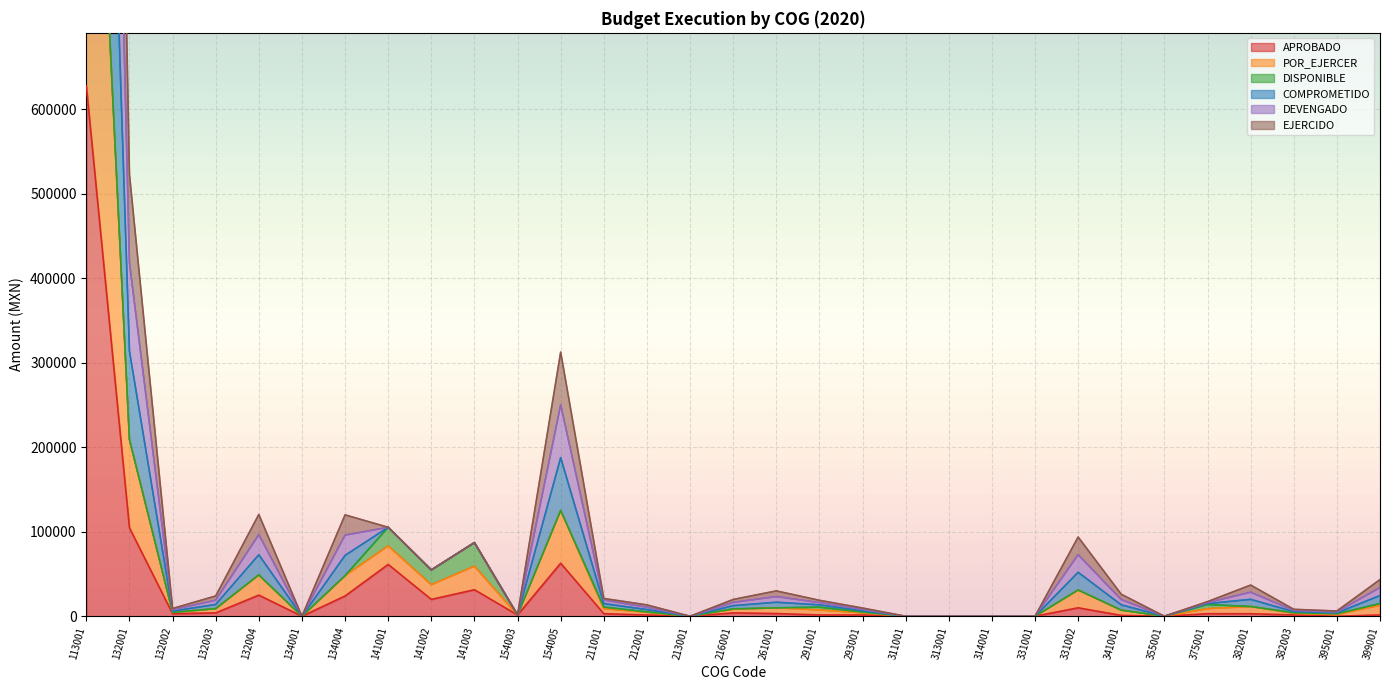

Rank the categories by POR_EJERCER value from lowest to highest.

134001, 213001, 311001, 313001, 314001, 331001, 355001, 154003, 395001, 382003, 132002, 293001, 212001, 375001, 291001, 216001, 132003, 211001, 341001, 261001, 382001, 399001, 141002, 331002, 141003, 134004, 132004, 141001, 154005, 132001, 113001